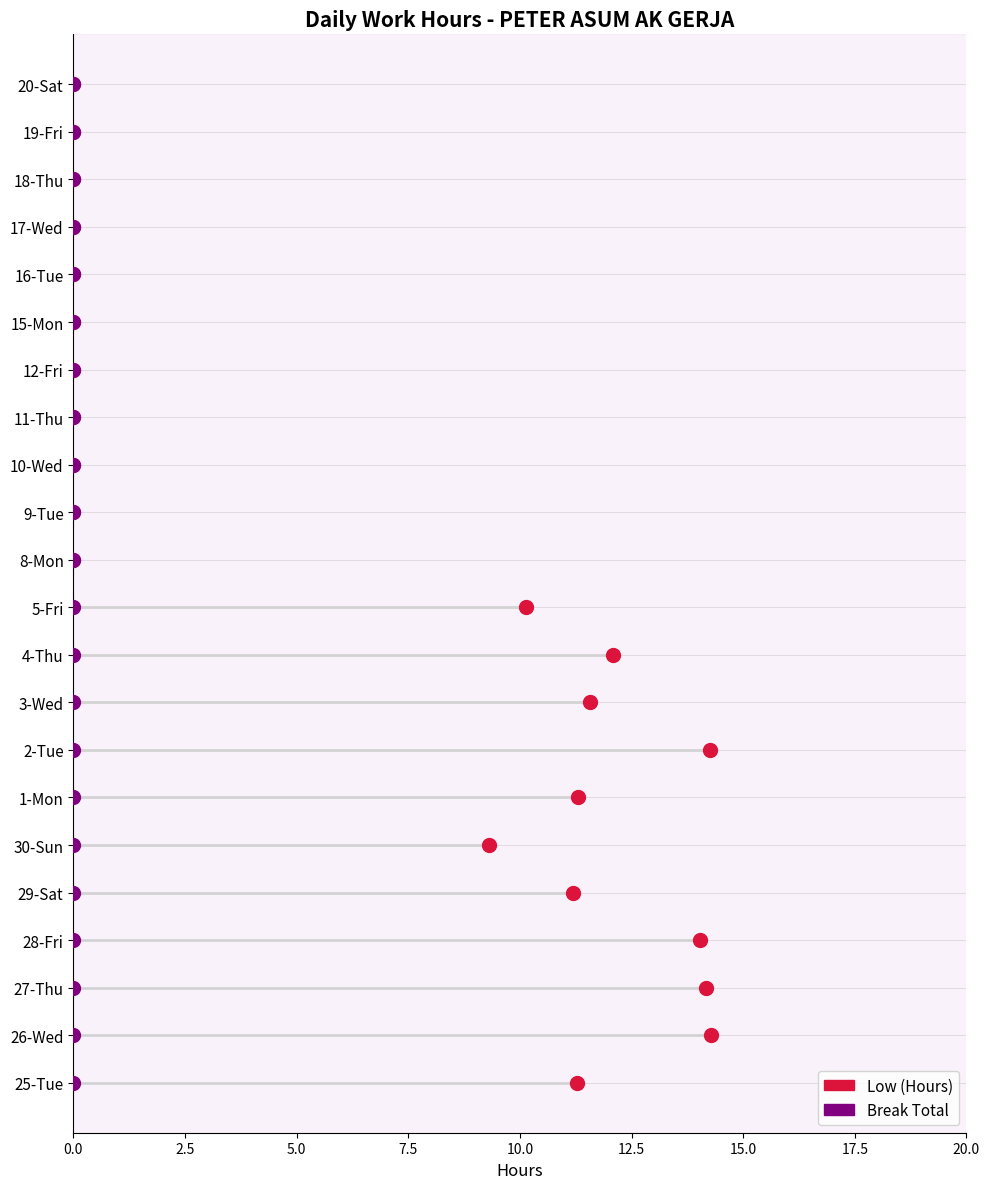

Which series has the widest spread of Y values?

Low (Hours)